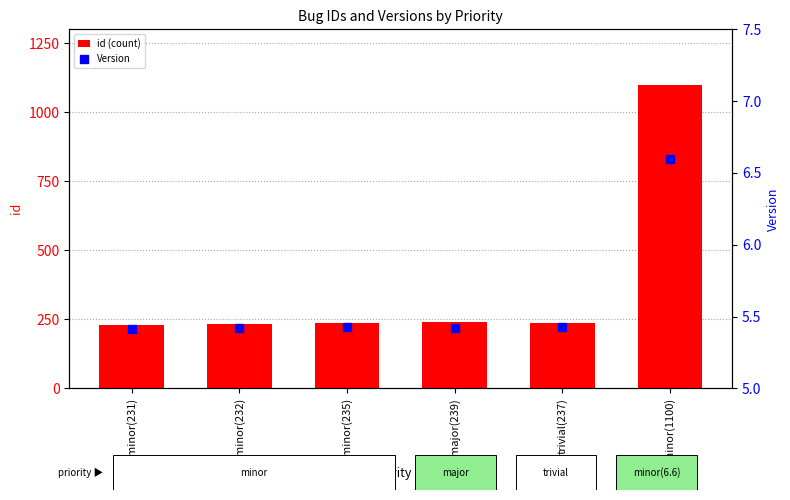

What are all the series names shown in the legend?

id (count), Version